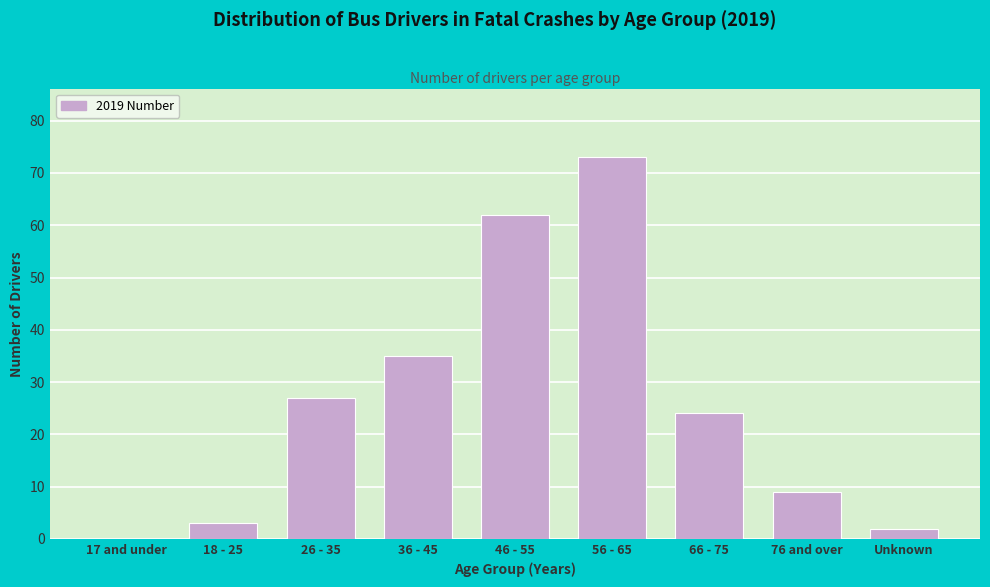

Reading right to left, list all the values displayed in this chart.

Unknown=2	76 and over=9	66 - 75=24	56 - 65=73	46 - 55=62	36 - 45=35	26 - 35=27	18 - 25=3	17 and under=0